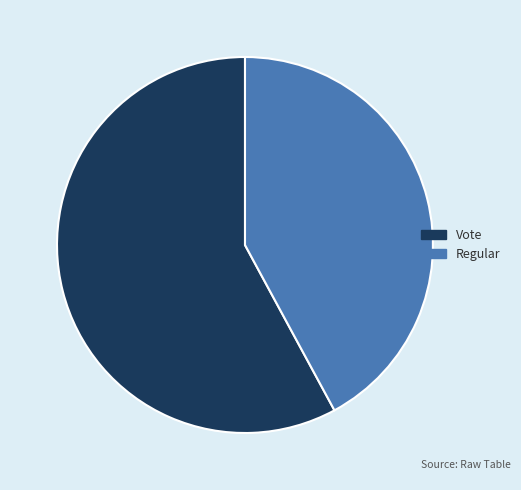

Does Vote represent more than half of the total?

Yes